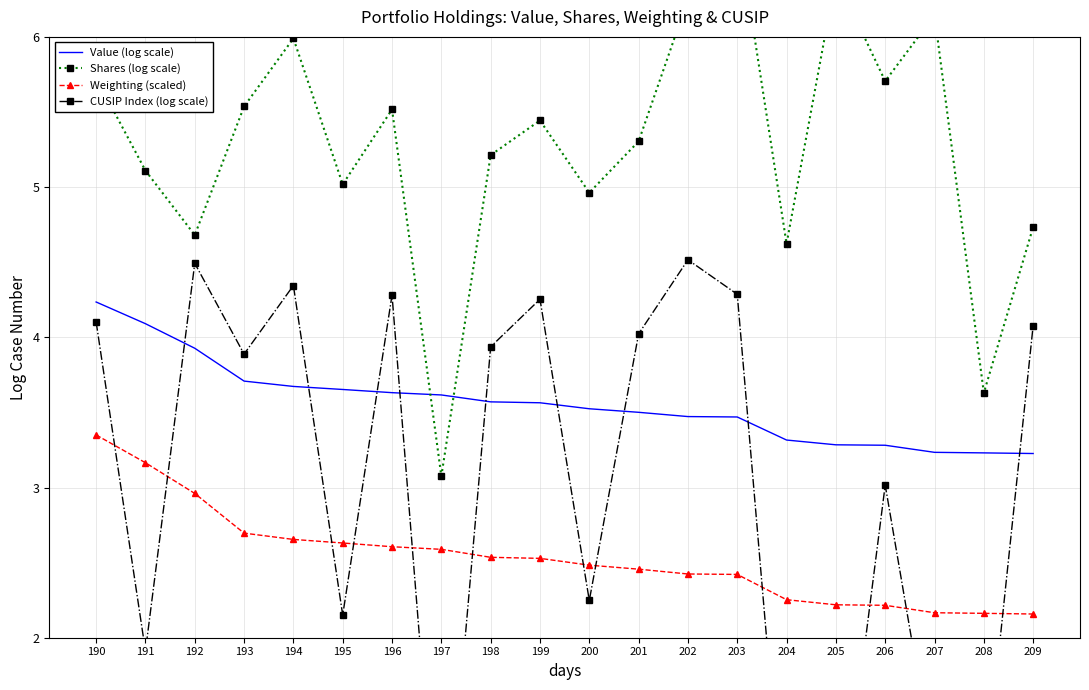

True or false: Shares (log scale) has more than 2 points higher than both neighbors.

True